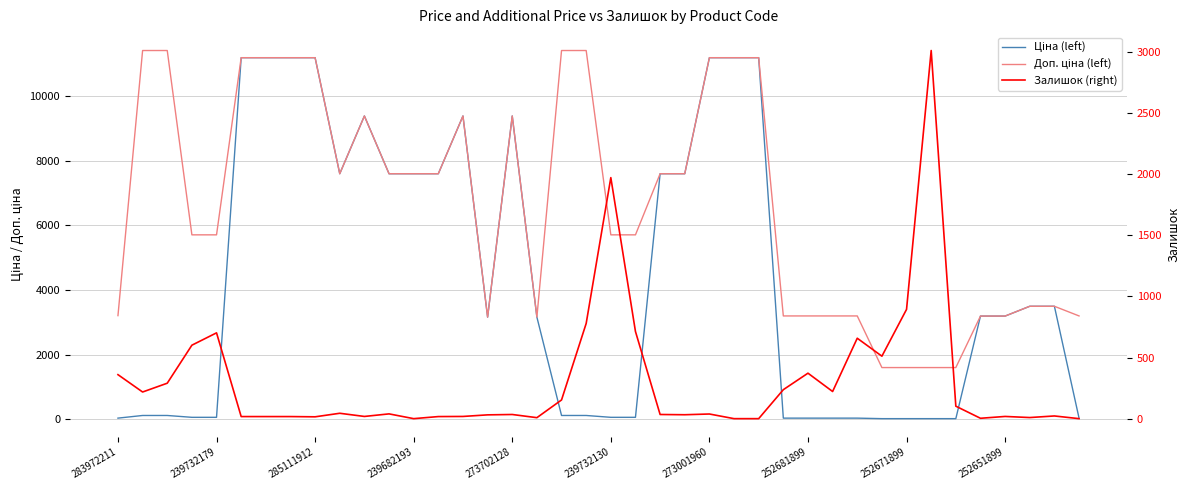

How many interior local peaks does the Доп. ціна (left) series have?

3